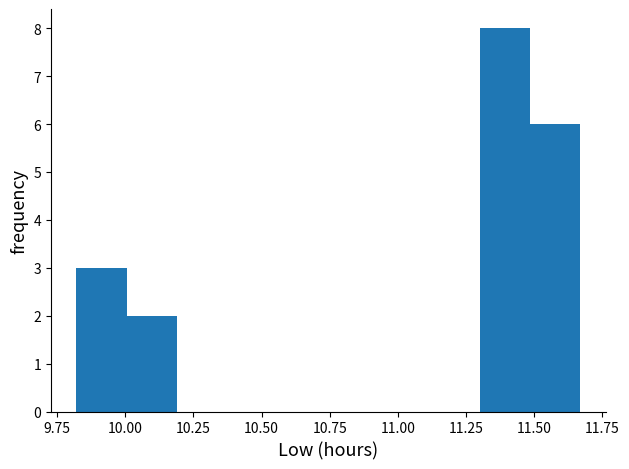

Around what value on the x-axis is the tallest bar? Give the approximate position of its centre, as read against the axis.

11.40